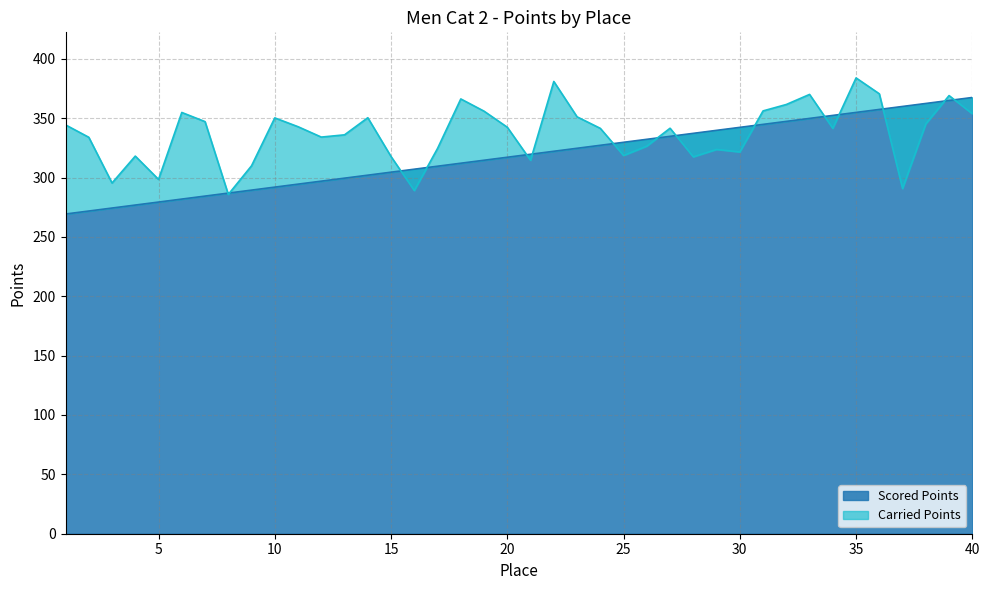

True or false: Scored Points and Carried Points intersect in this chart.

True